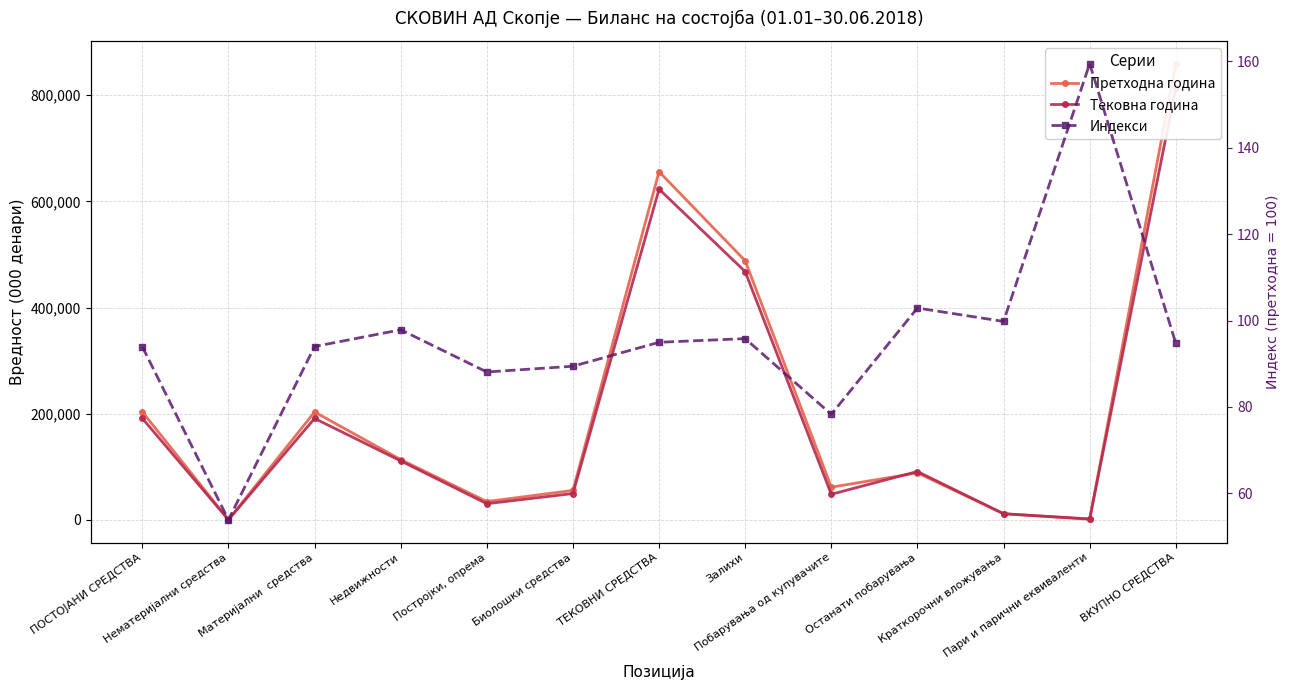

Is it true that Индекси equals 166.5 at ТЕКОВНИ СРЕДСТВА?

False